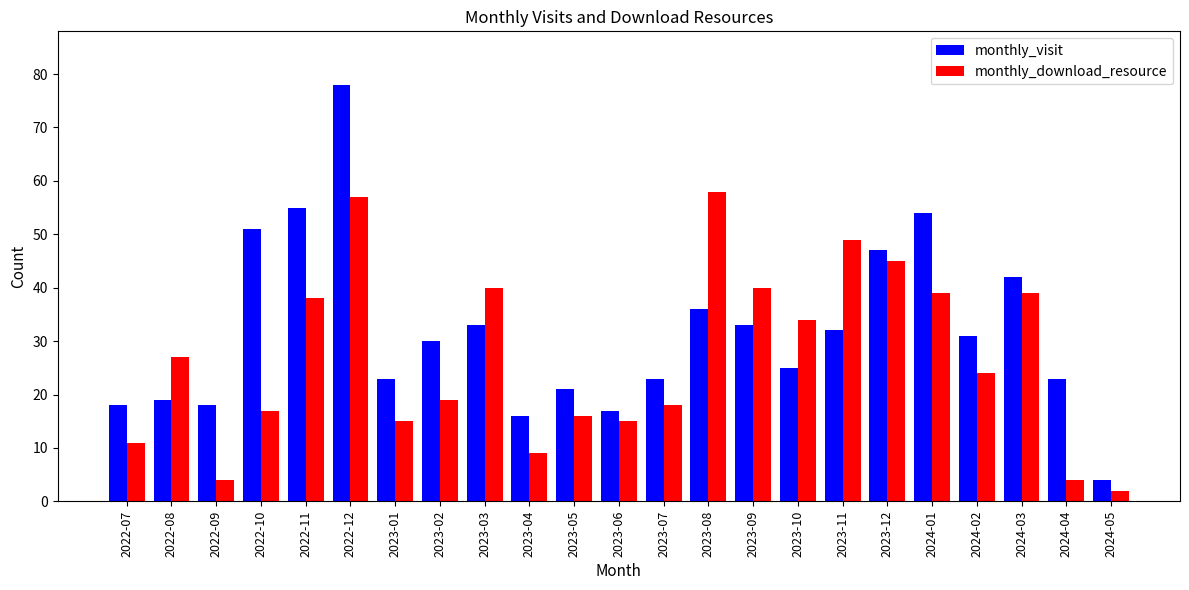

Which series has the largest range (max minus min)?

monthly_visit